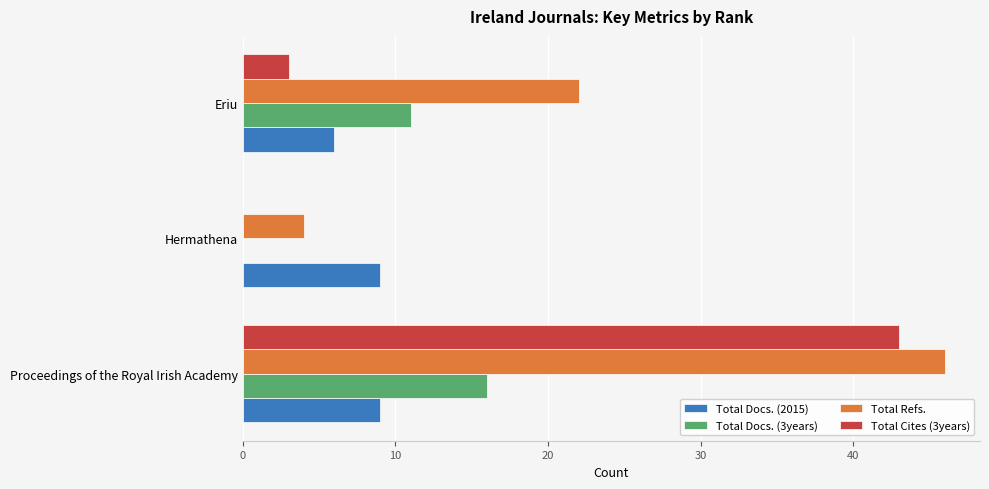

Is the value of Total Docs. (2015) at Eriu greater than the value of Total Docs. (3years) at Hermathena?

Yes